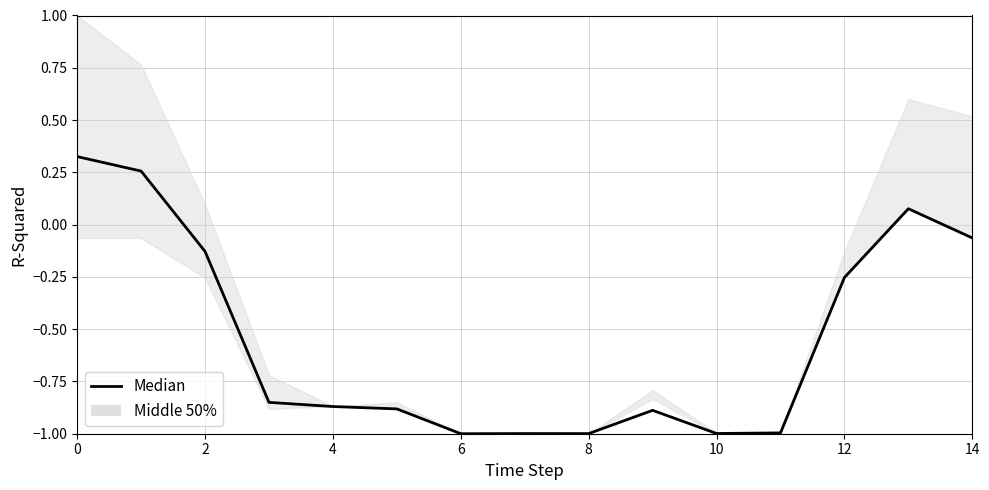

The chart shows a value of -0.3 at 12. True or false?

True